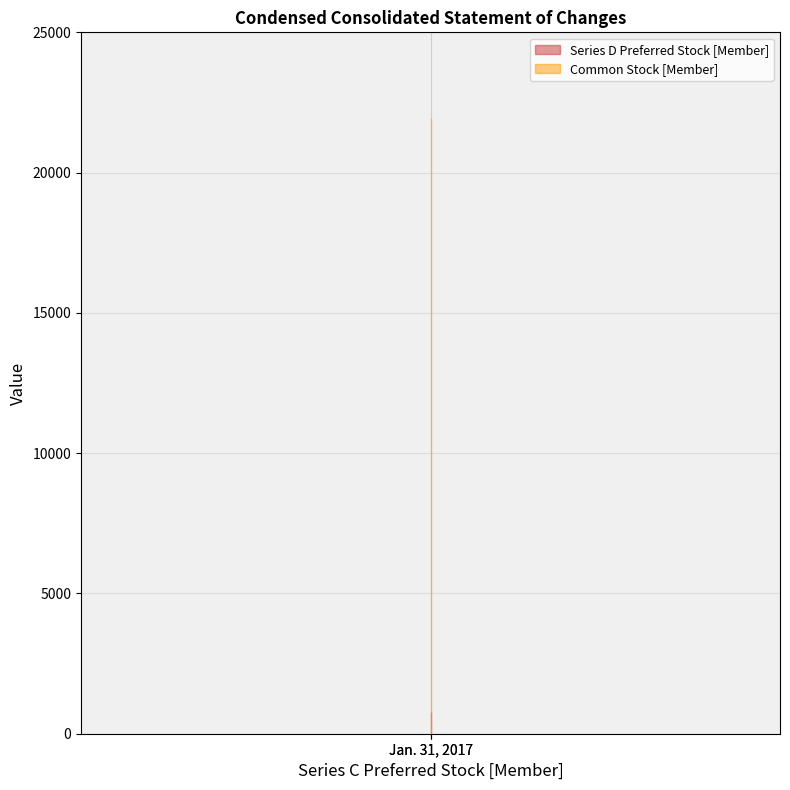

What is the difference between the highest and lowest values at Jan. 31, 2017?

21140